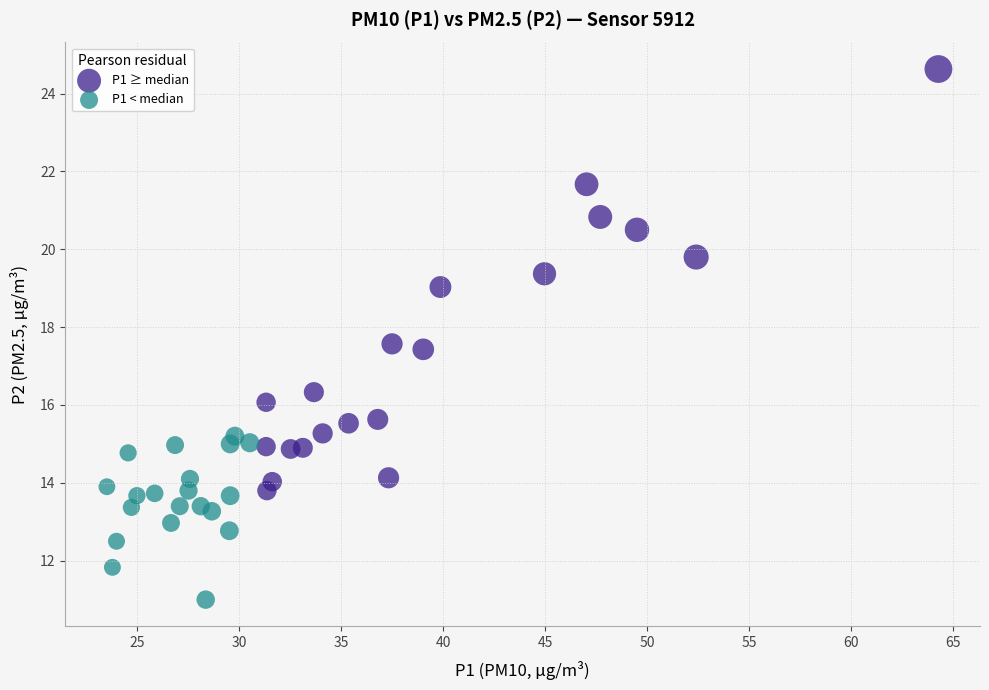

Which series reaches the minimum Y coordinate?

P1 < median